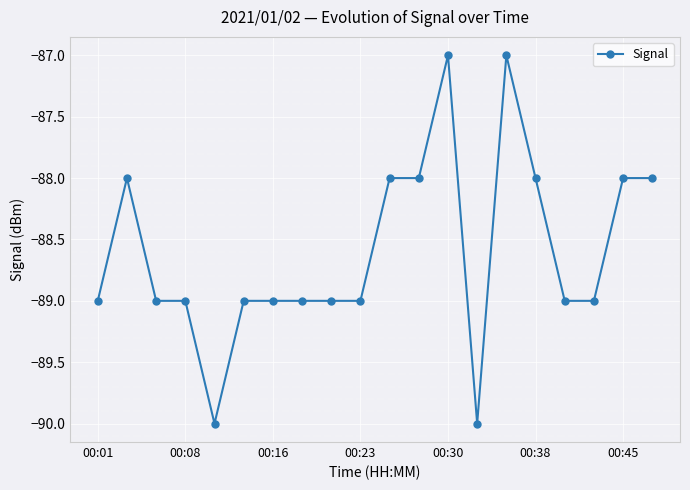

What is the maximum value shown in the chart?

-87